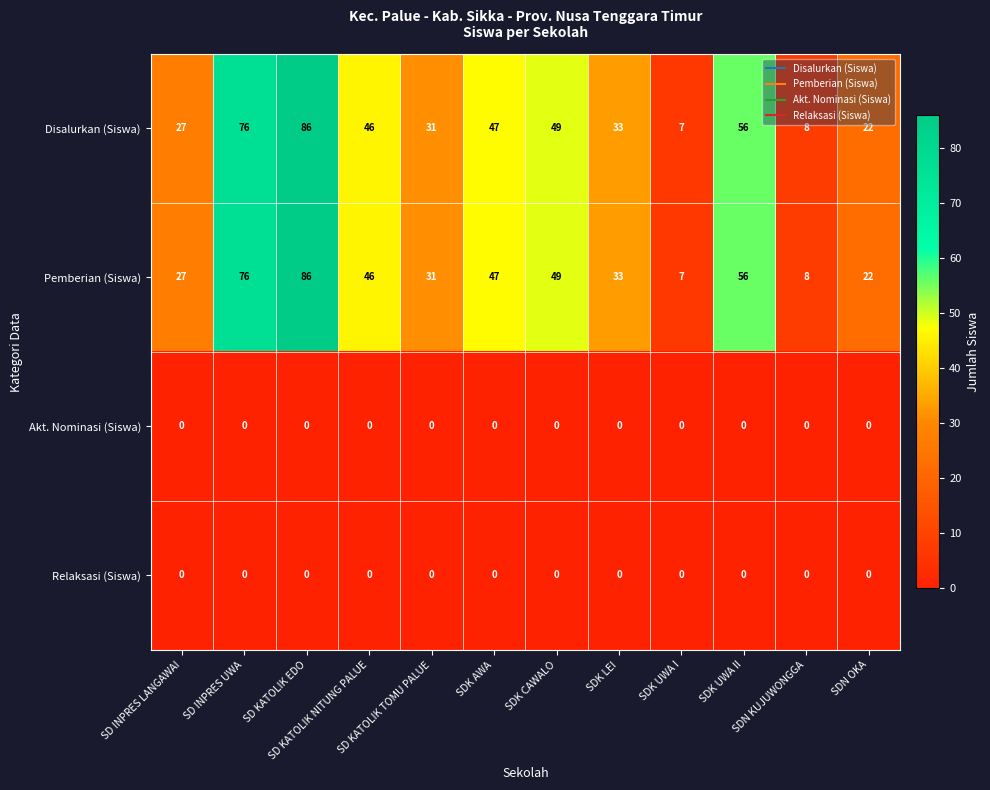

What value does the Pemberian (Siswa) series have at SD INPRES LANGAWAI?

27